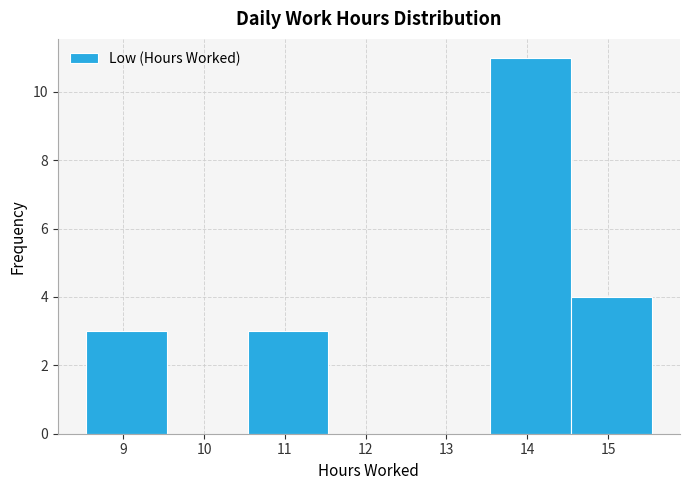

Reading left to right, list every bar in this chart as the range it spans on the x-axis followed by its height. Neither the bar edges nor the heights are printed on the chart, so give them approximately, as read against the axes.

8.54 to 9.54: 3
9.54 to 10.54: 0
10.54 to 11.54: 3
11.54 to 12.54: 0
12.54 to 13.54: 0
13.54 to 14.54: 11
14.54 to 15.54: 4